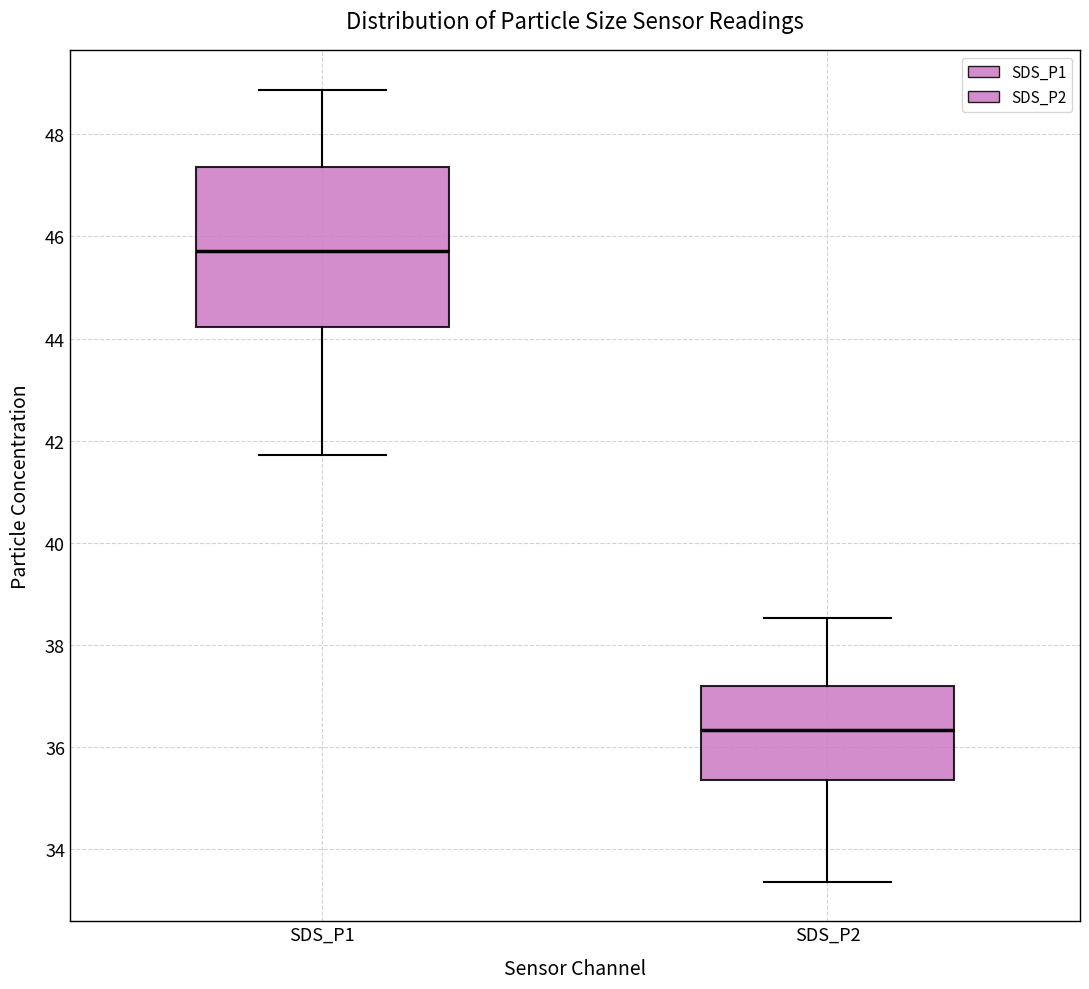

Which box's median line is the highest?

SDS_P1